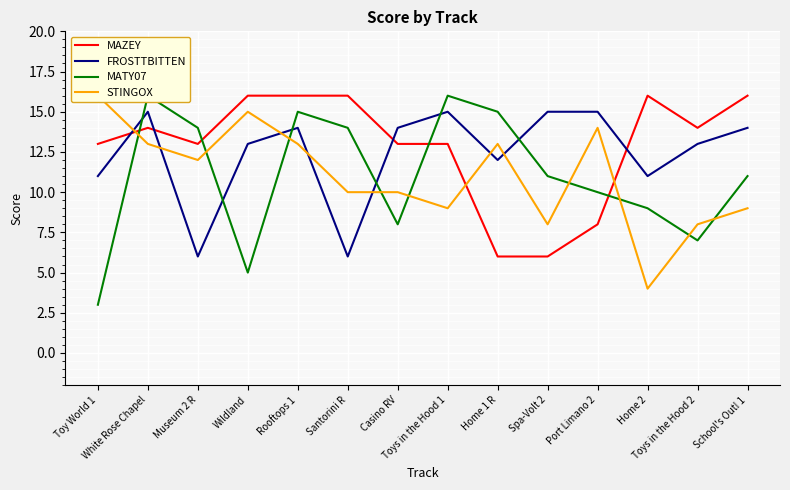

The FROSTTBITTEN series shows 14 at Casino RV. True or false?

True